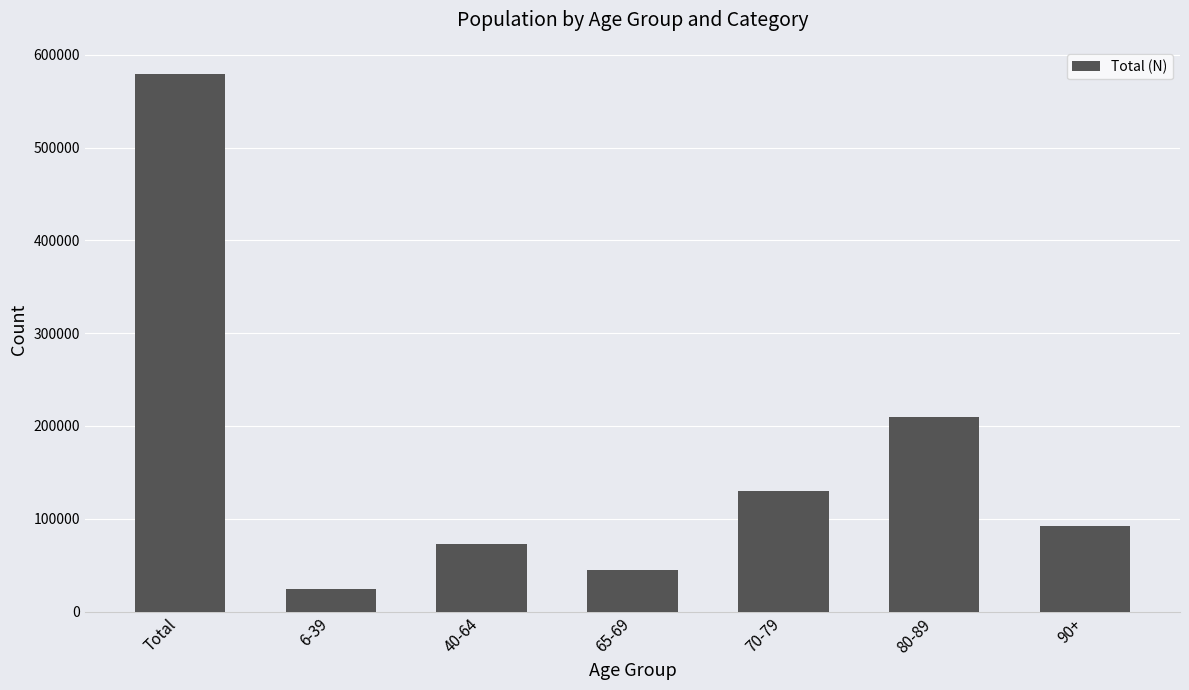

Reading left to right, transcribe all the data shown in this chart.

579545	24394	72818	44879	130164	209346	92545